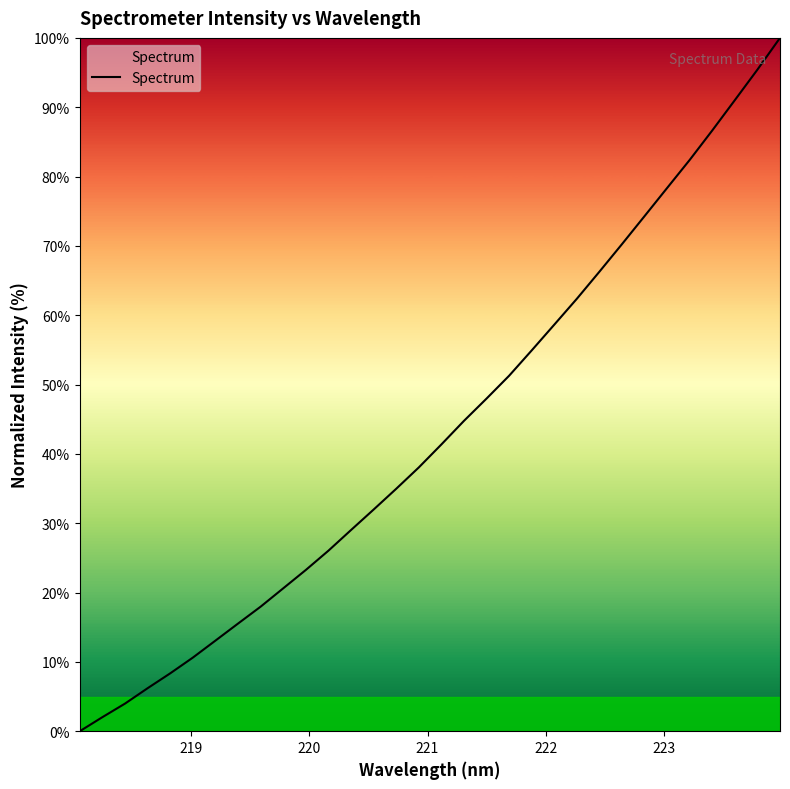

What is the difference between the maximum and minimum values?

100.0